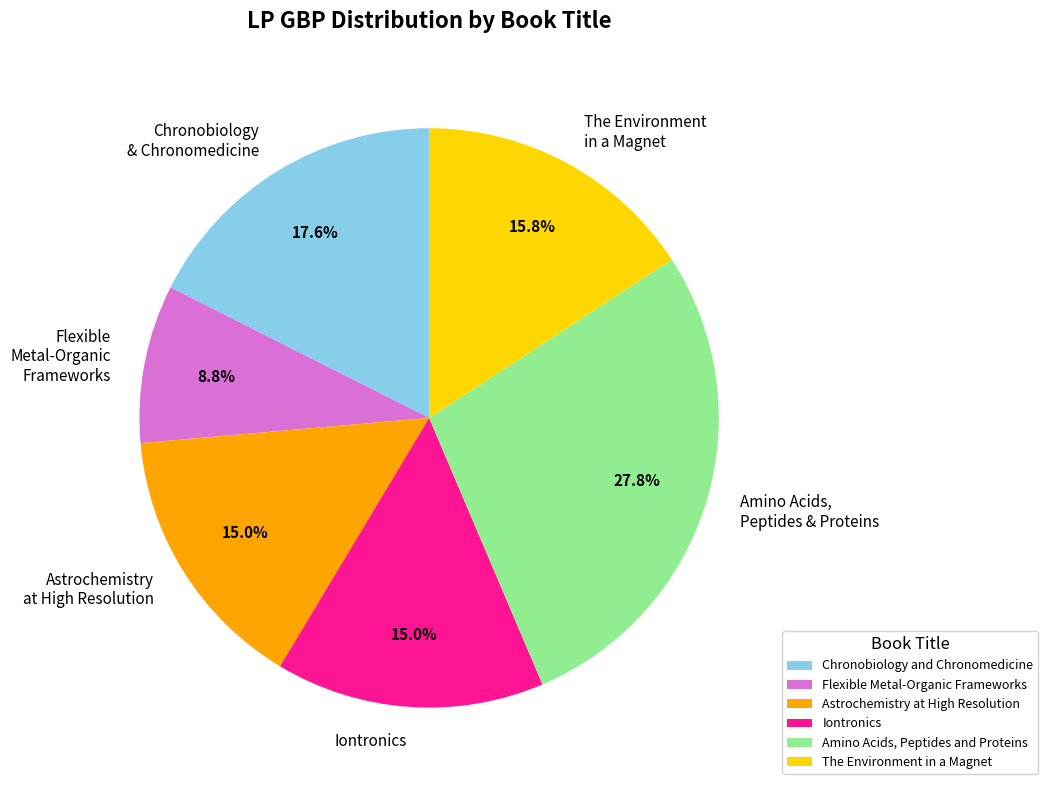

Which slice is the smallest?

Flexible Metal-Organic Frameworks